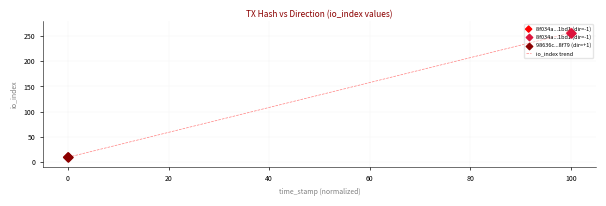

How many io_index trend values are between 9 and 257?

2